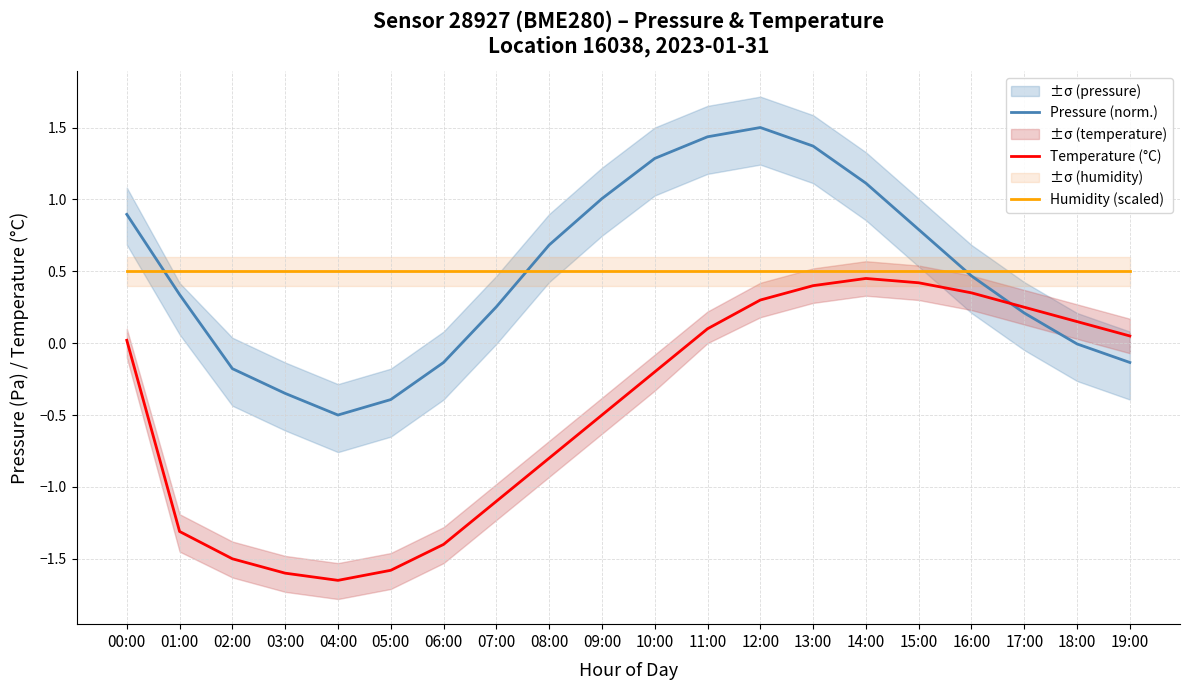

List the series in order of their peak value, lowest first.

Temperature (°C), Humidity (scaled), Pressure (norm.)